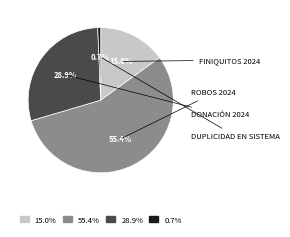

Is there a majority slice in this chart?

Yes